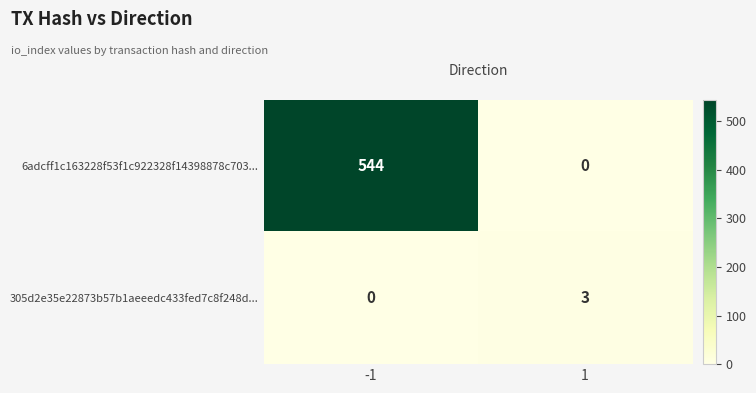

What is the sum of all 305d2e35e22873b57b1aeeedc433fed7c8f248d... values?

3